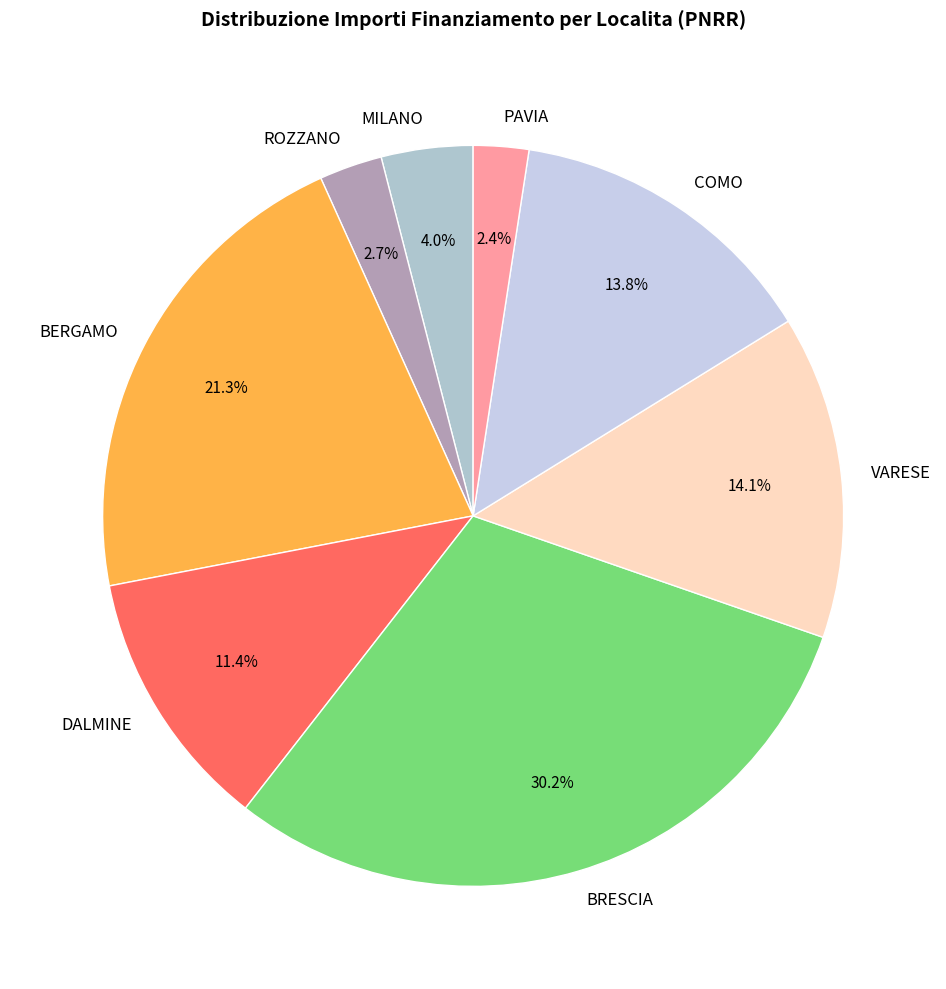

How much of the chart is everything except BERGAMO?

78.7%